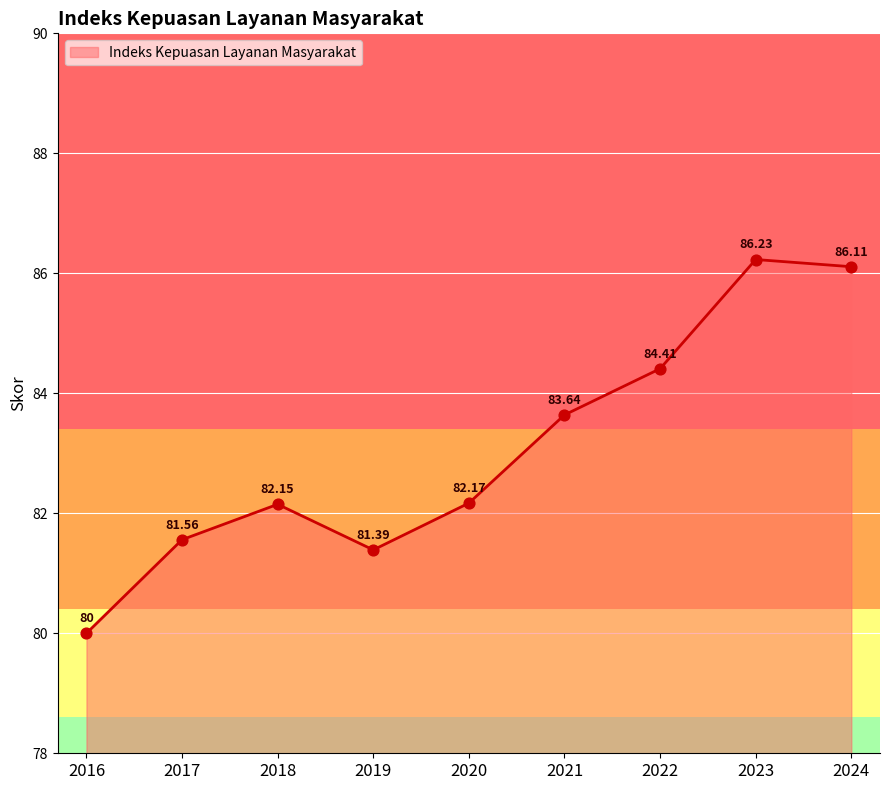

What is the change in value from 2017 to 2021?

+2.1